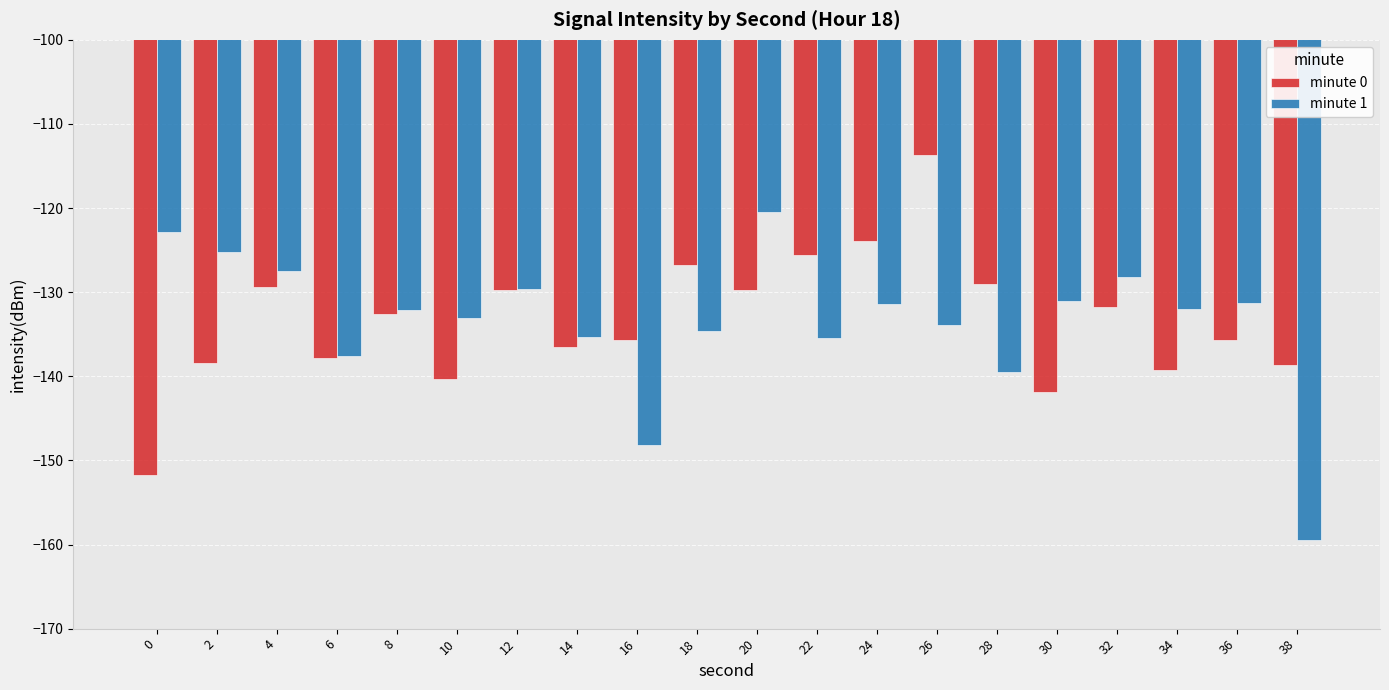

What is the difference between the maximum and second lowest values in the minute 1 series?

27.7